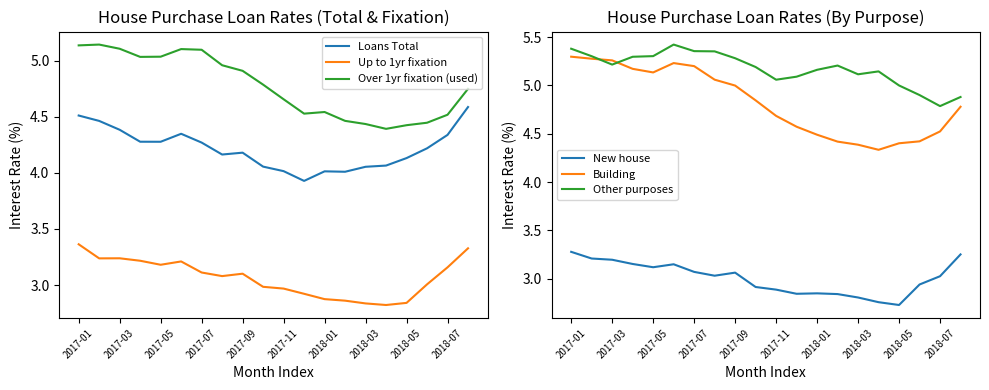

The New house series shows 3.2 at 2017-03. True or false?

True